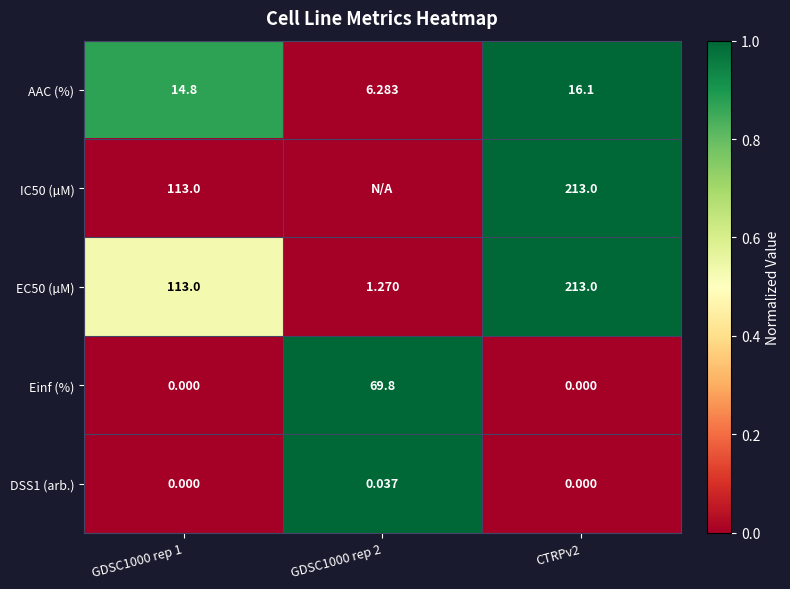

Is the value of AAC (%) at GDSC1000 rep 2 greater than the value of IC50 (µM) at CTRPv2?

No